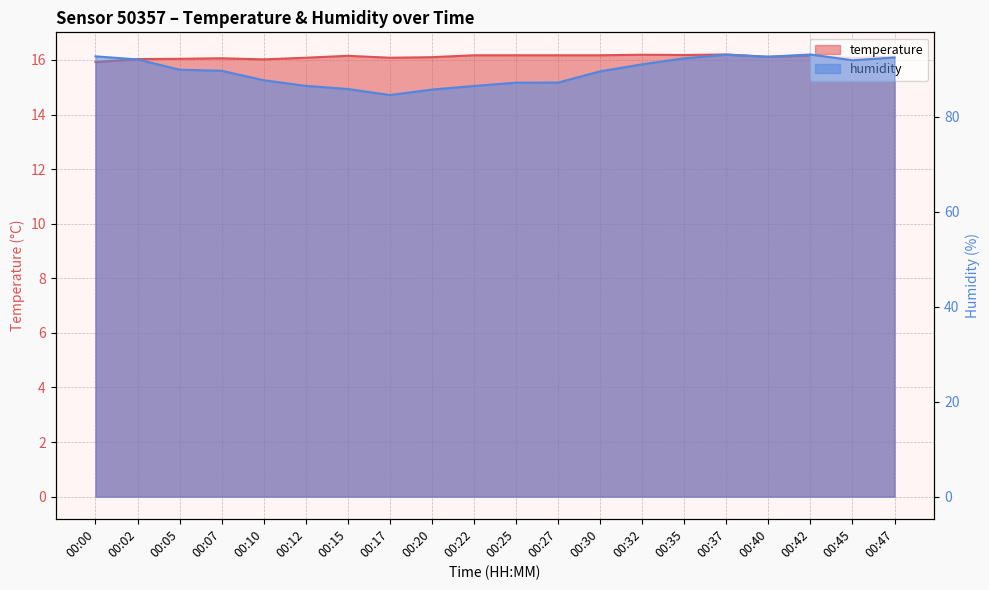

Does the chart display data point markers on the line(s)?

No